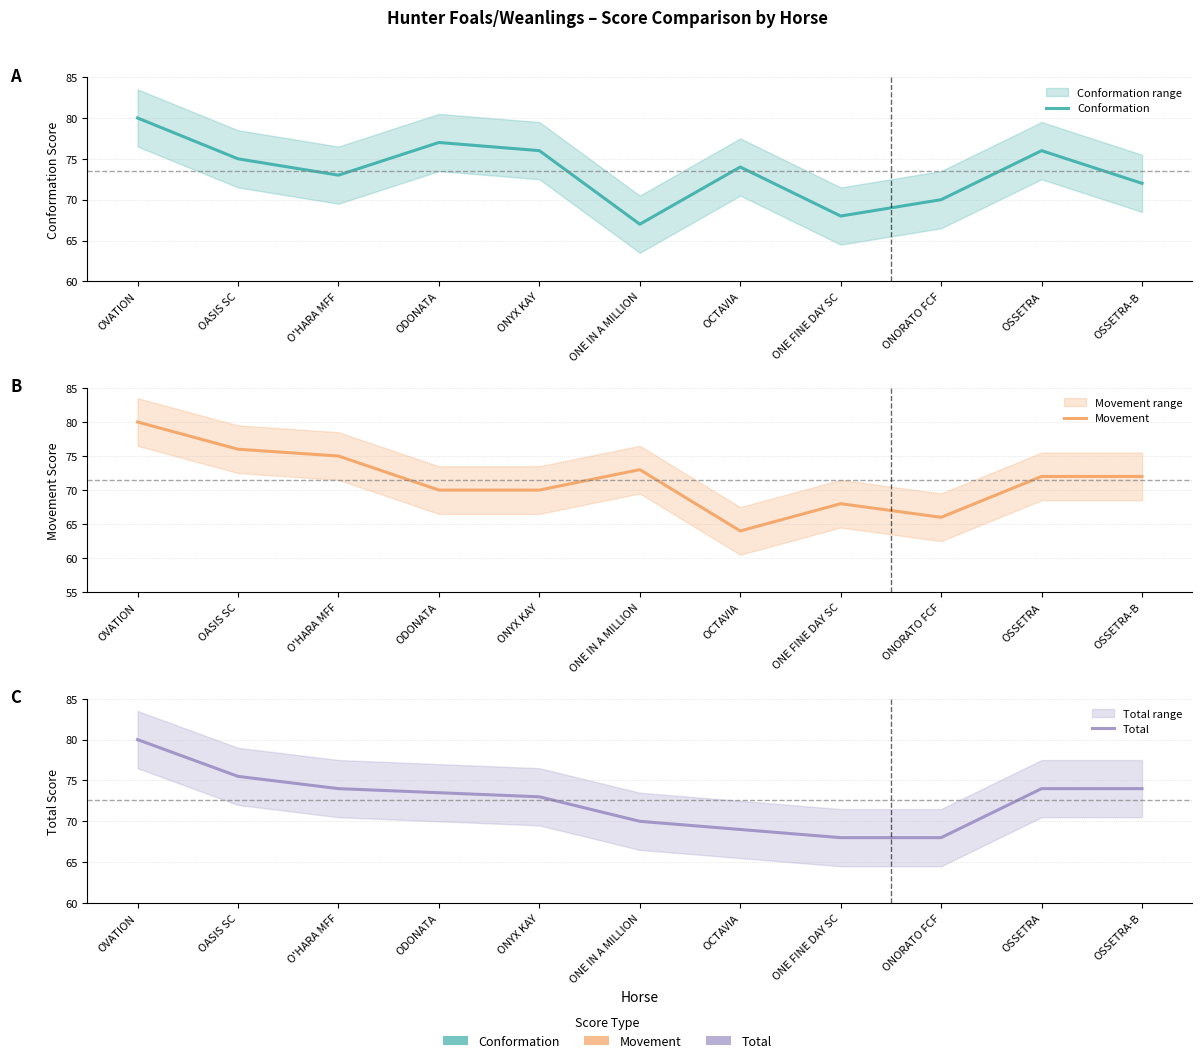

Rank the series at OSSETRA from highest to lowest value.

Conformation, Total, Movement